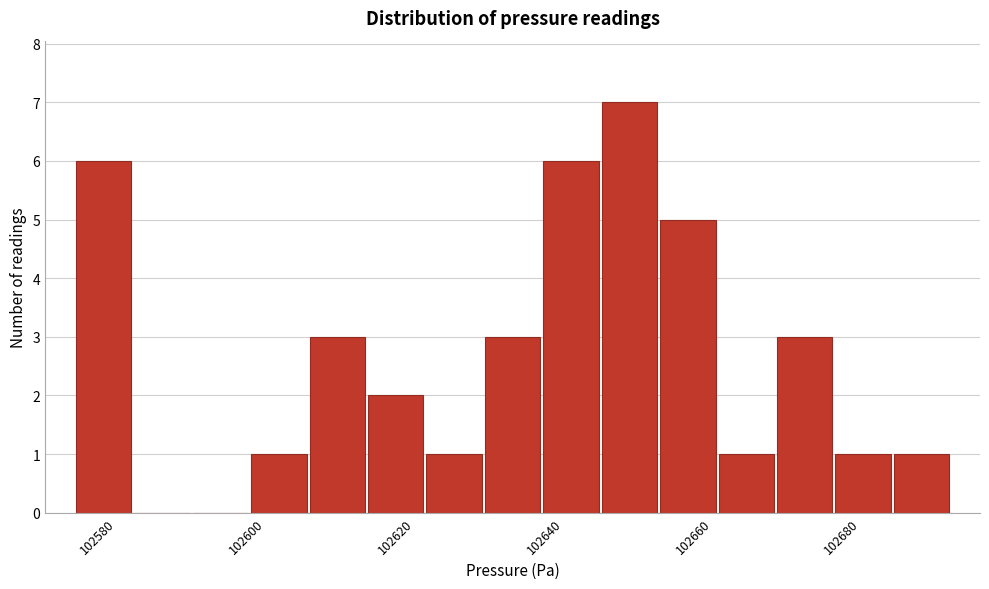

Around what value on the x-axis is the tallest bar? Give the approximate position of its centre, as read against the axis.

102648